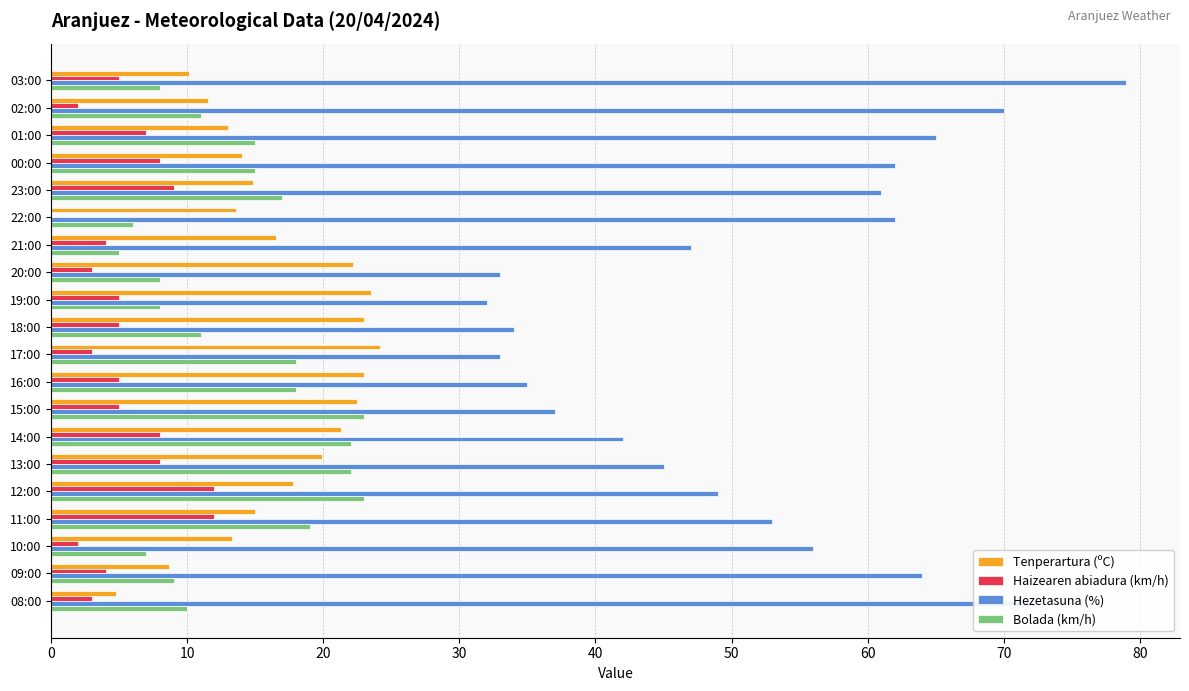

What is the sum of the Haizearen abiadura (km/h) values at 12:00 and 20:00?

15.0